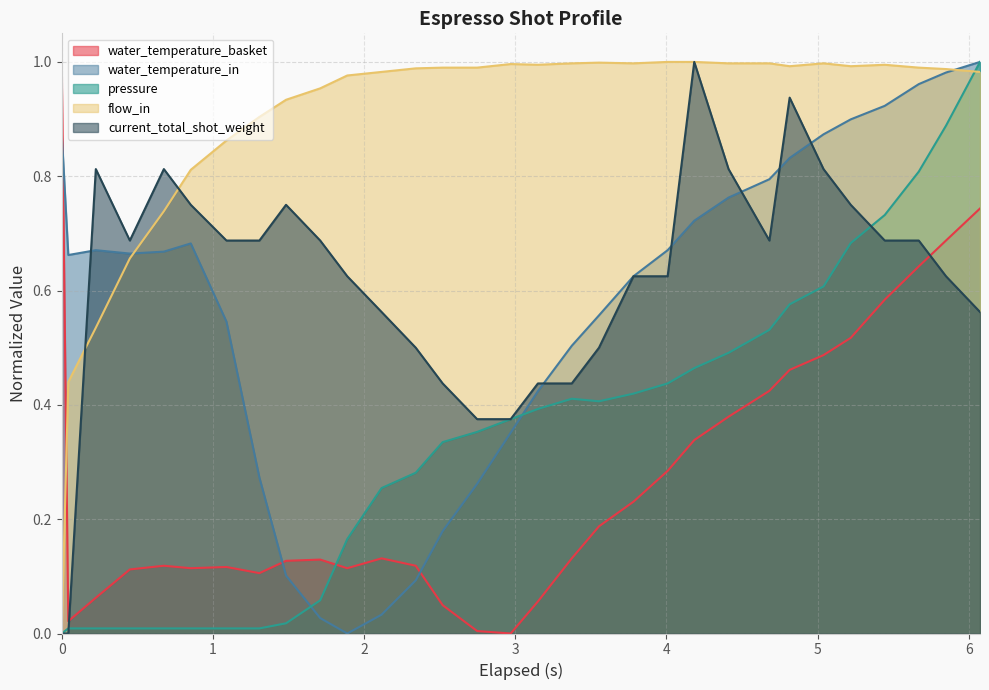

True or false: pressure has more than 2 interior local peaks.

False